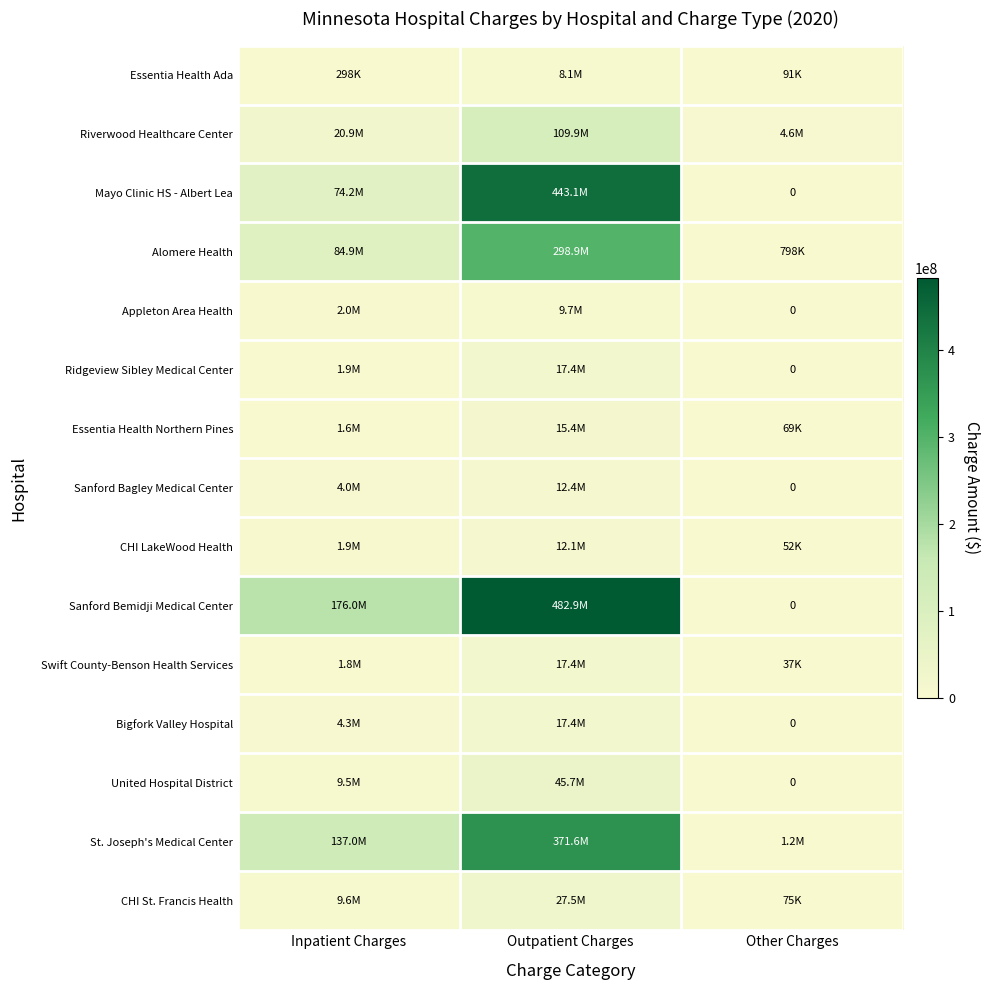

How many data points does each series have?

3